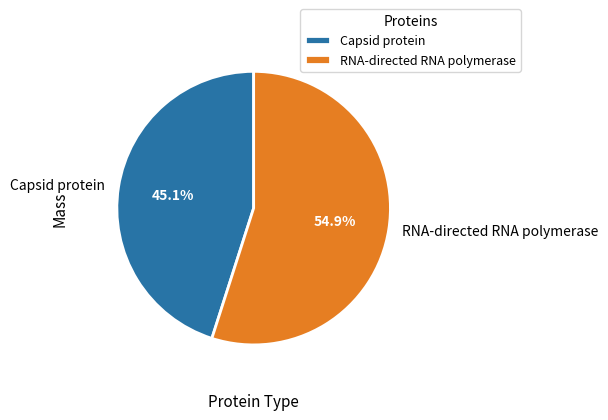

Approximately how many times larger is the value at RNA-directed RNA polymerase compared to Capsid protein?

1.2